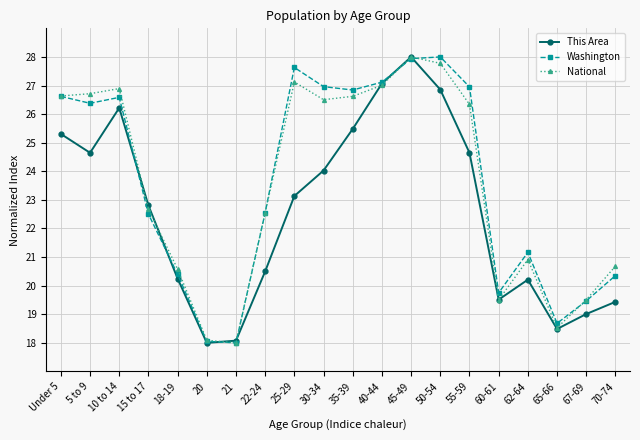

Reading left to right, list all the values displayed in this chart.

This Area: Under 5=25.3	5 to 9=24.6	10 to 14=26.2	15 to 17=22.8	18-19=20.2	20=18.0	21=18.1	22-24=20.5	25-29=23.1	30-34=24.0	35-39=25.5	40-44=27.1	45-49=28.0	50-54=26.9	55-59=24.6	60-61=19.5	62-64=20.2	65-66=18.5	67-69=19.0	70-74=19.4
Washington: Under 5=26.6	5 to 9=26.4	10 to 14=26.6	15 to 17=22.5	18-19=20.4	20=18.1	21=18.0	22-24=22.6	25-29=27.6	30-34=27.0	35-39=26.8	40-44=27.1	45-49=27.9	50-54=28.0	55-59=27.0	60-61=19.7	62-64=21.2	65-66=18.7	67-69=19.5	70-74=20.4
National: Under 5=26.6	5 to 9=26.7	10 to 14=26.9	15 to 17=22.7	18-19=20.6	20=18.1	21=18.0	22-24=22.6	25-29=27.1	30-34=26.5	35-39=26.6	40-44=27.0	45-49=28.0	50-54=27.8	55-59=26.3	60-61=19.5	62-64=20.9	65-66=18.5	67-69=19.5	70-74=20.7